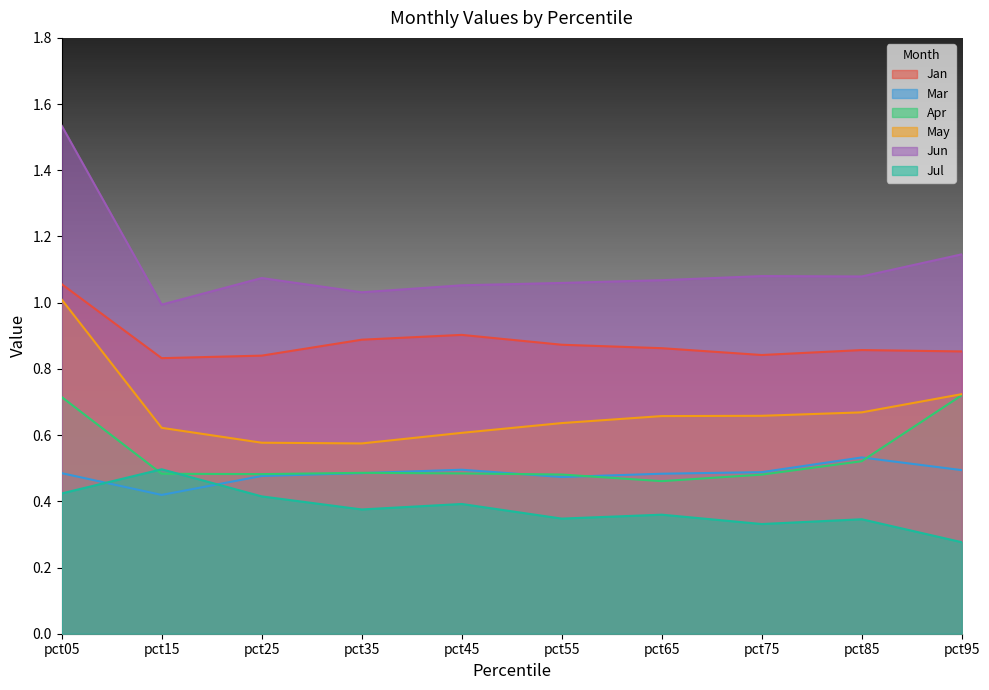

What is the greatest value displayed?

1.5